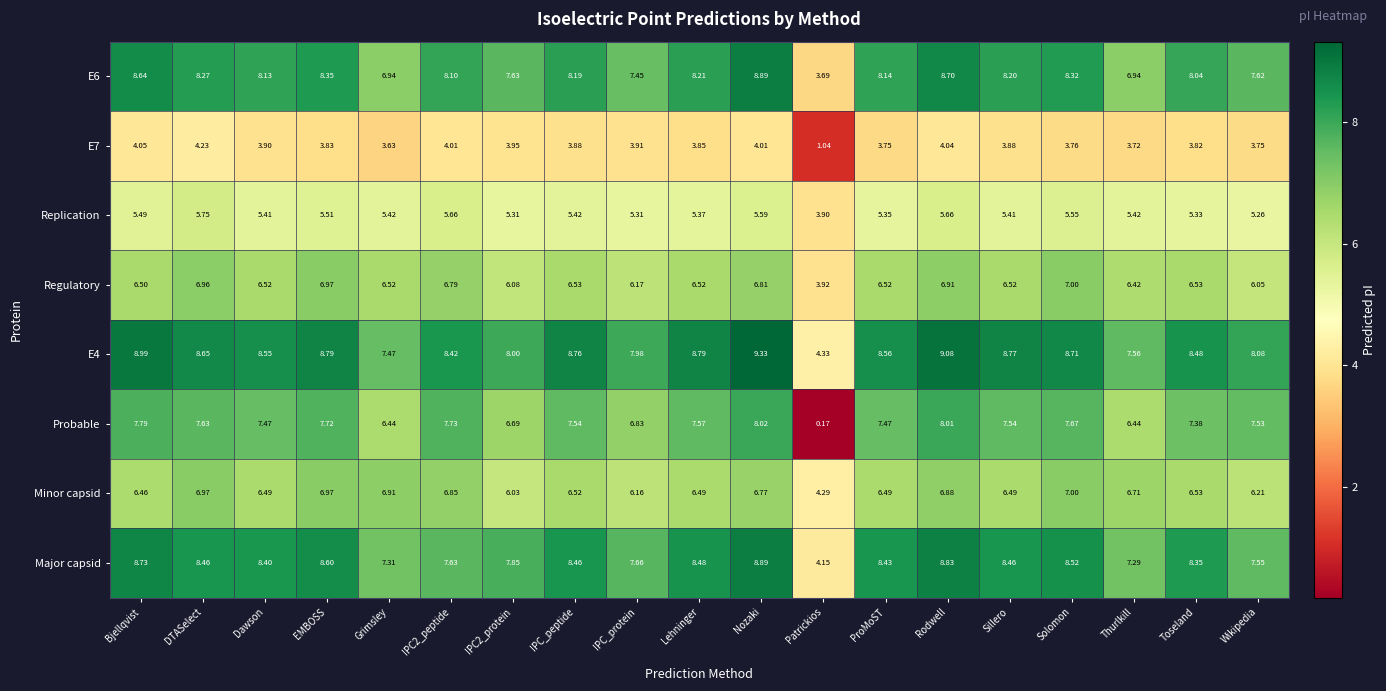

At which label does E4 first exceed 8?

Bjellqvist